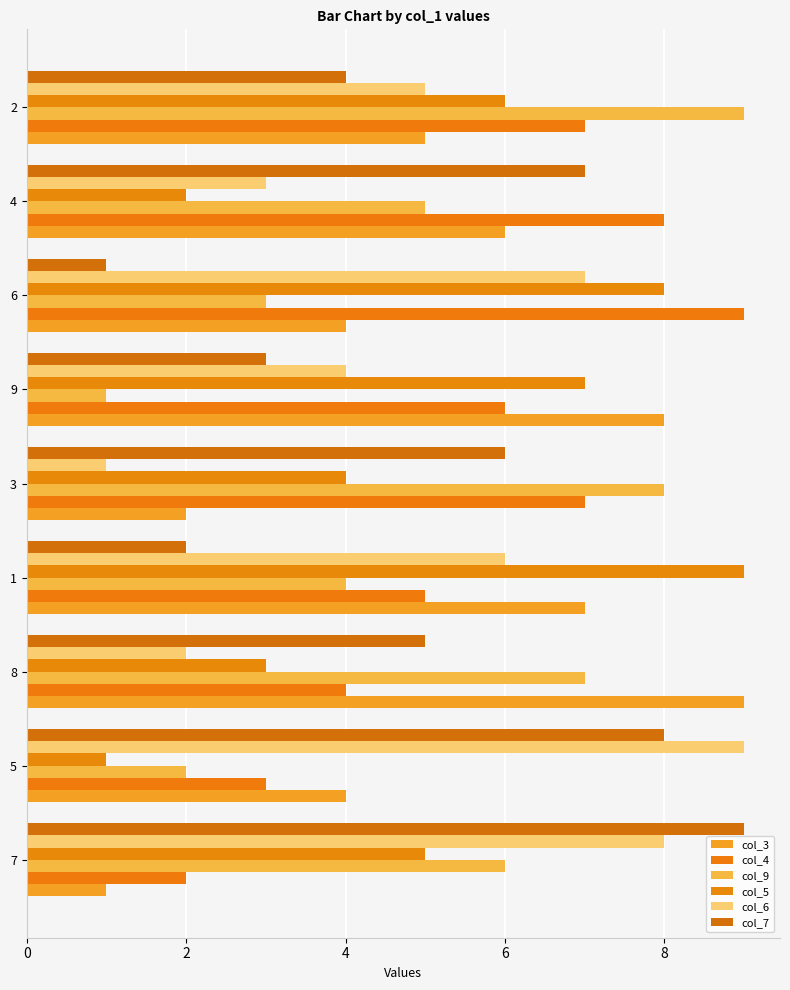

What is the value of the col_6 bar at the 1st from the left?

8